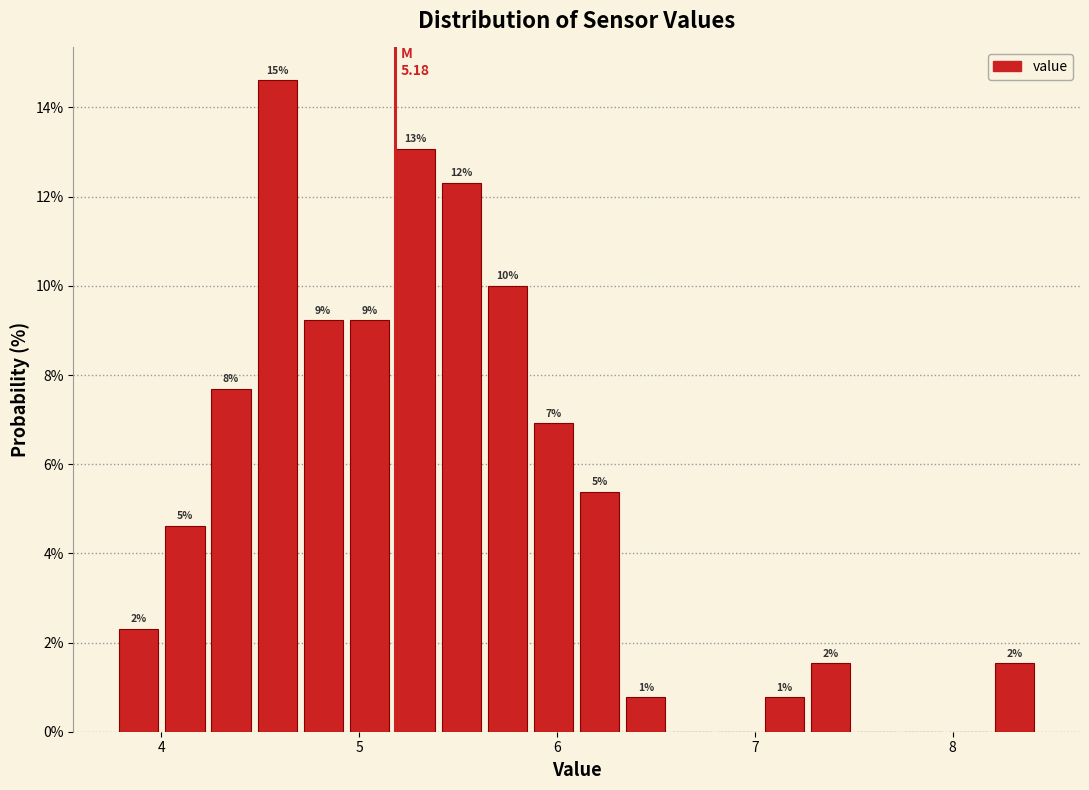

Read against the x-axis, roughly where is the centre of the tallest bar?

4.6